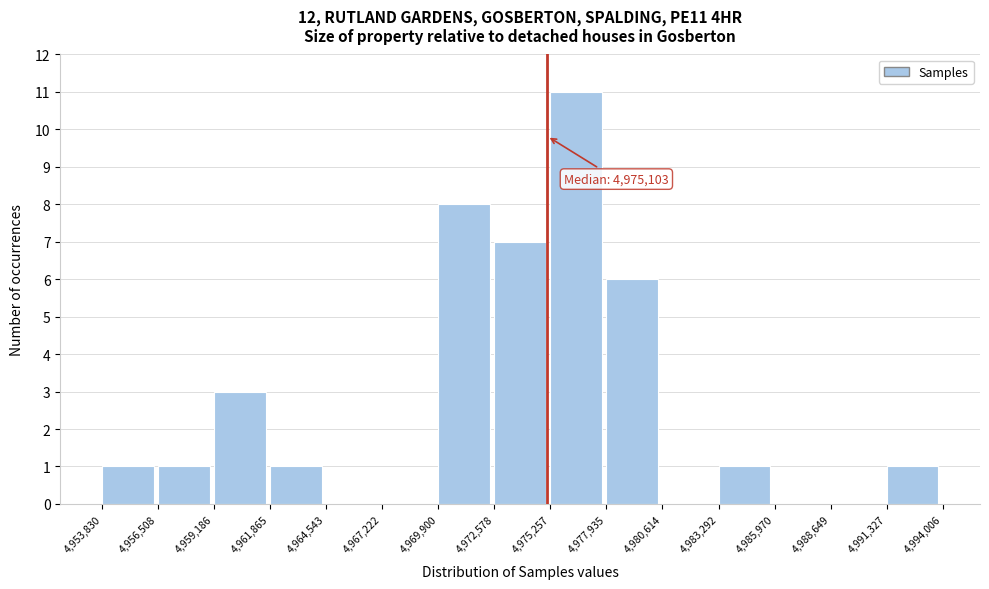

Which range on the x-axis has the tallest bar?

4,975,257 to 4,977,935